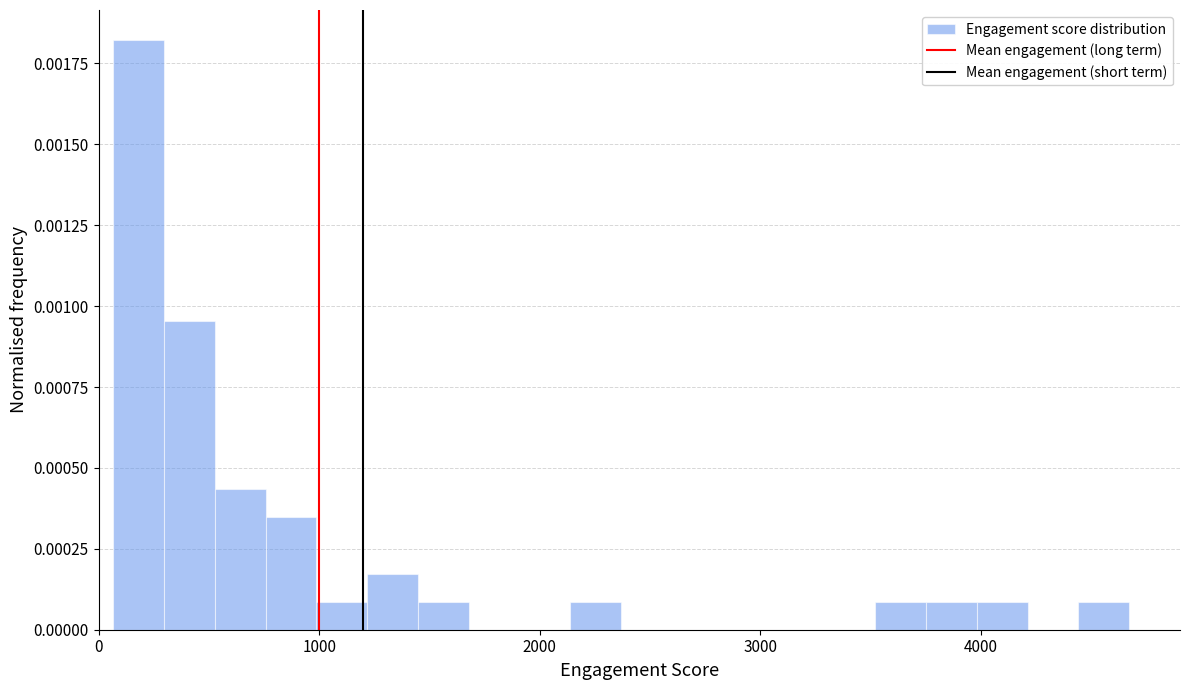

Around what value on the x-axis is the tallest bar? Give the approximate position of its centre, as read against the axis.

200